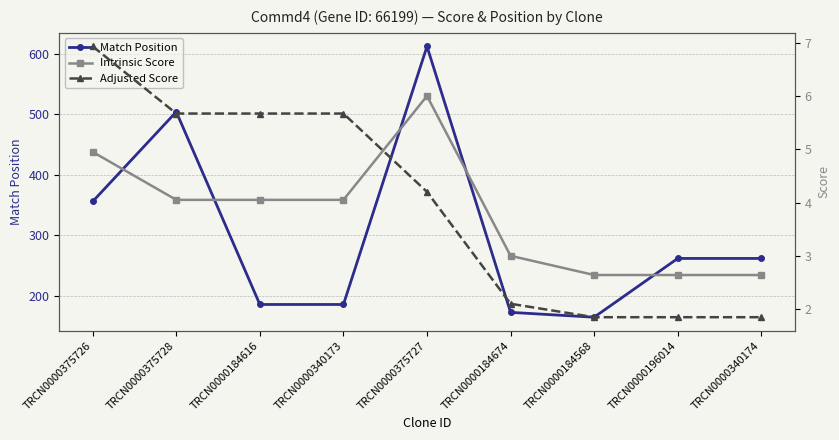

In Match Position, how many points are higher than both neighbors (excluding endpoints)?

2